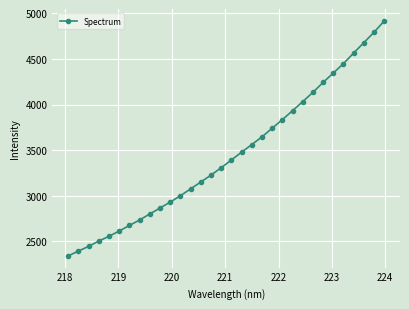

What is the minimum value shown in the chart?

2342.3